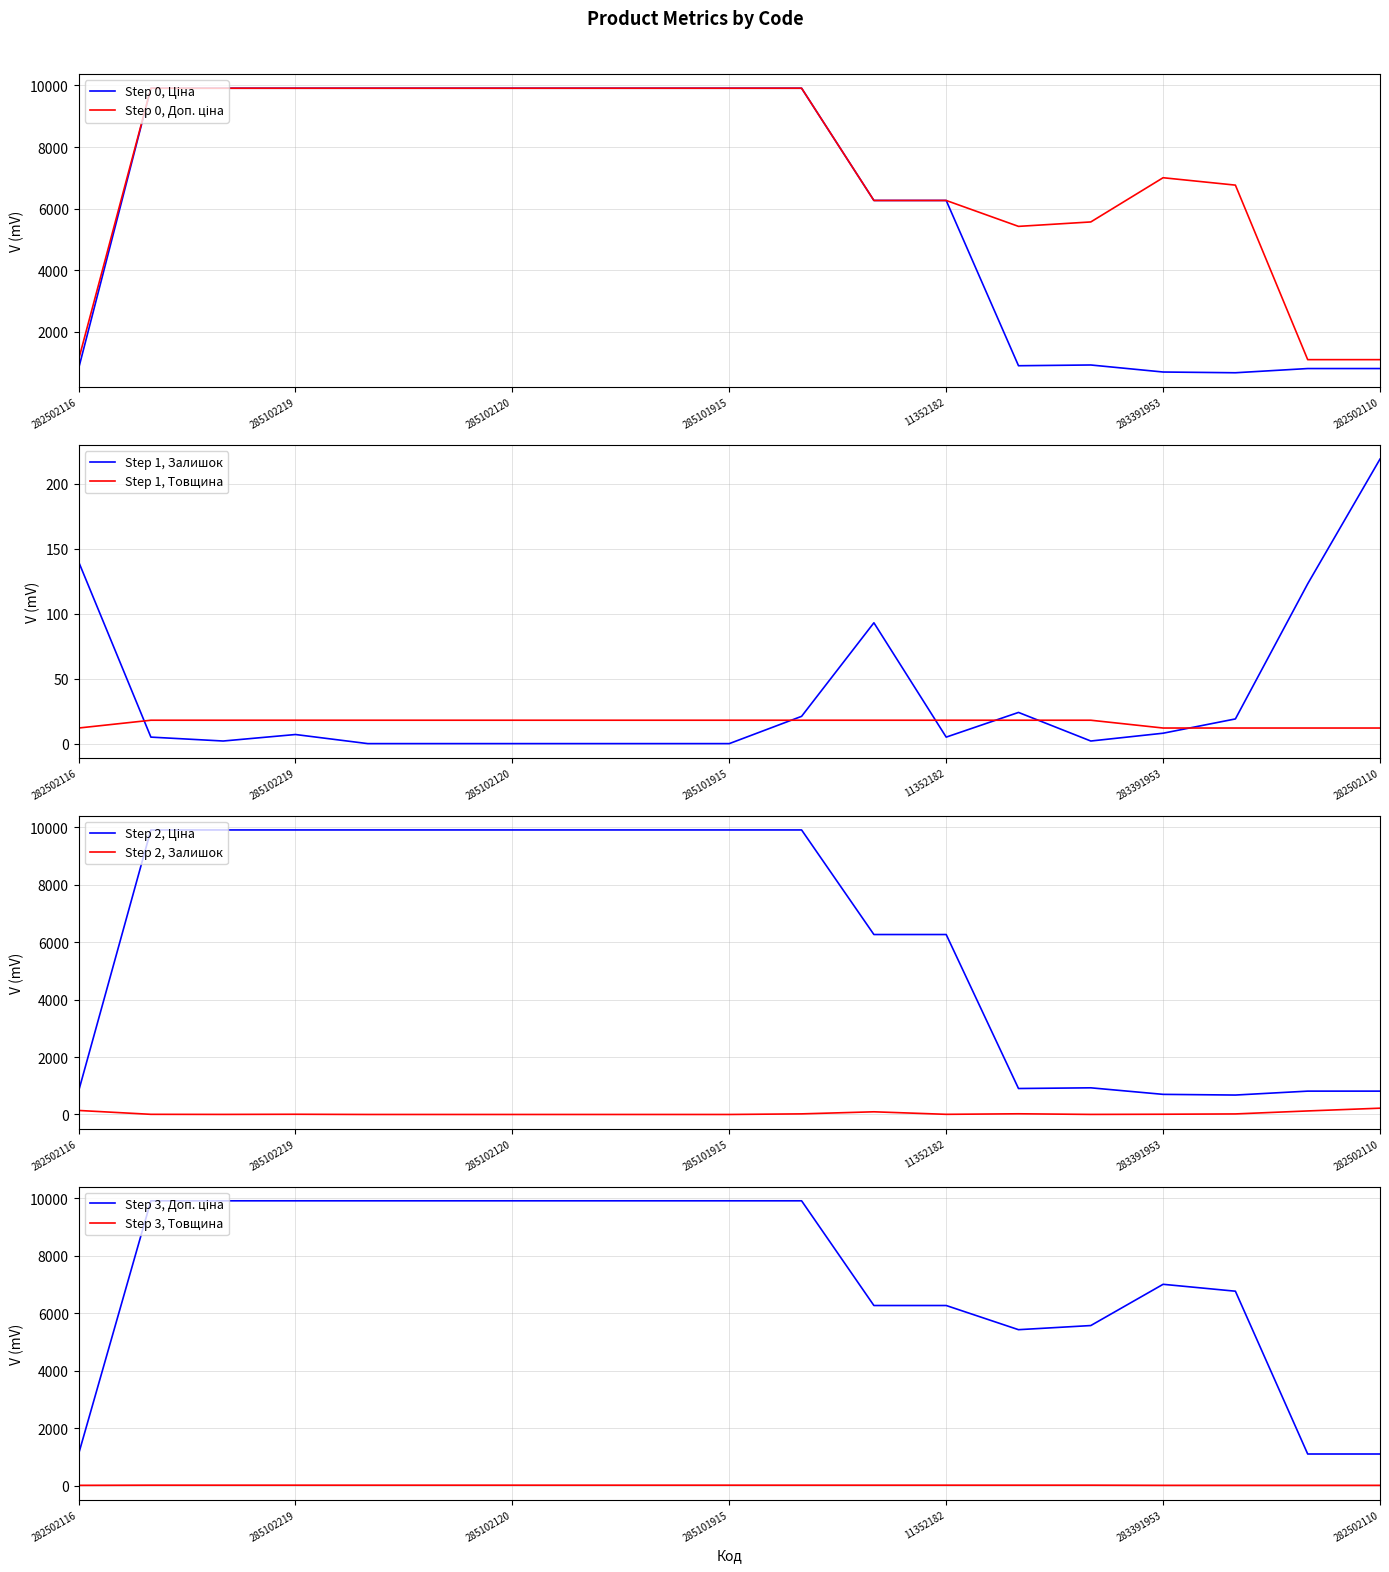

True or false: Step 1, Товщина and Step 1, Залишок cross at least once.

True